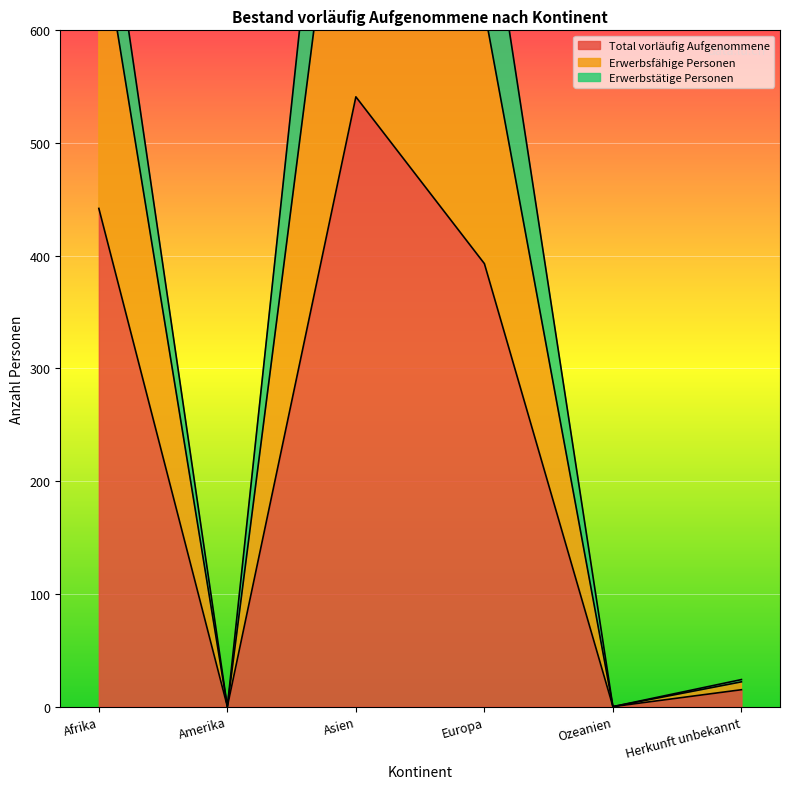

The Total vorläufig Aufgenommene series shows 624 at Europa. True or false?

False